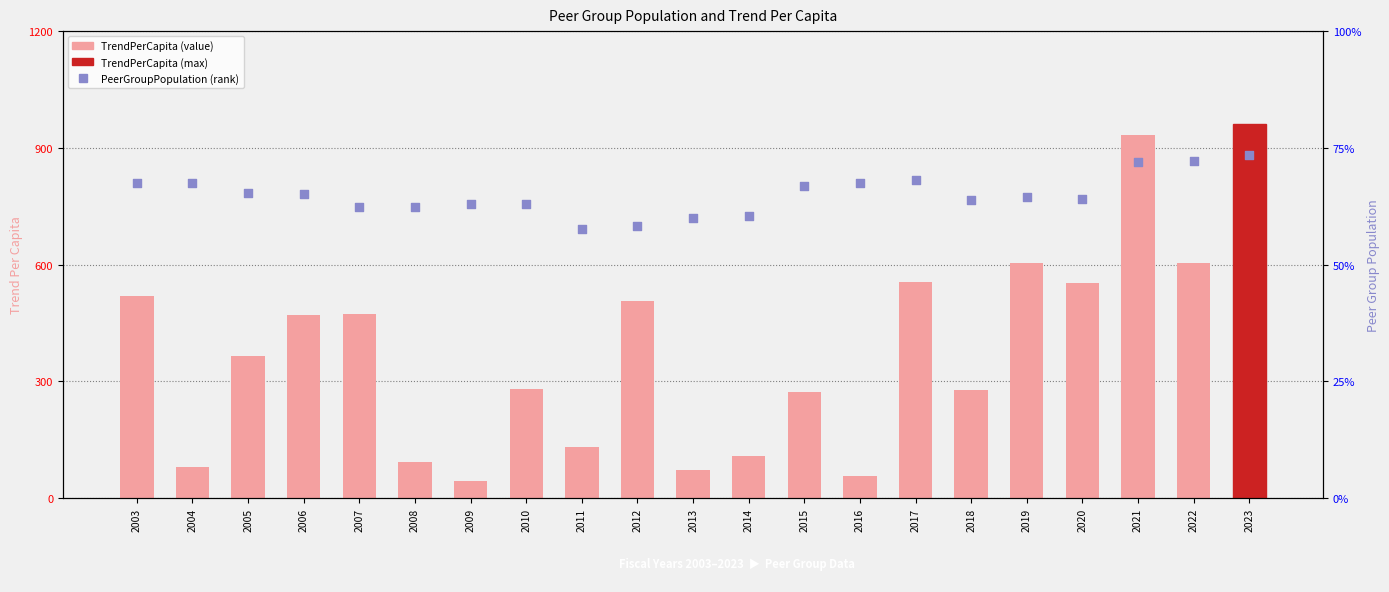

What is the total value across all series at 2006?

9576.5